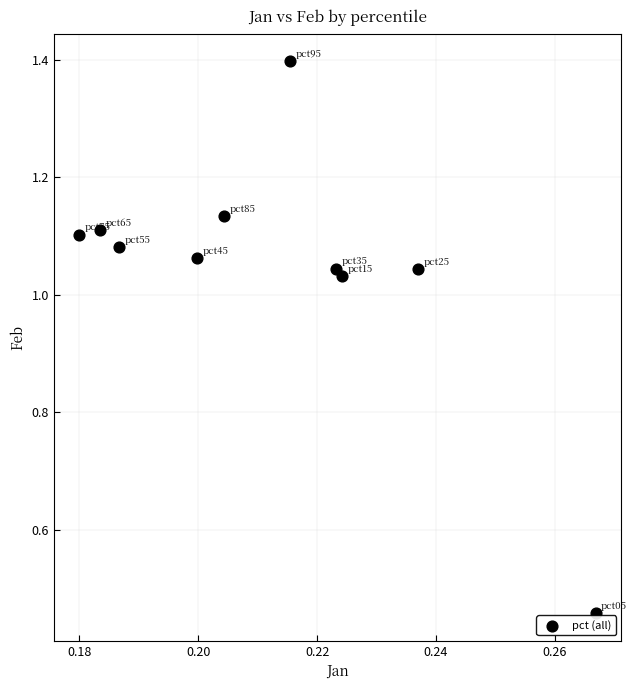

What is the range of Y values (max minus min)?

0.9